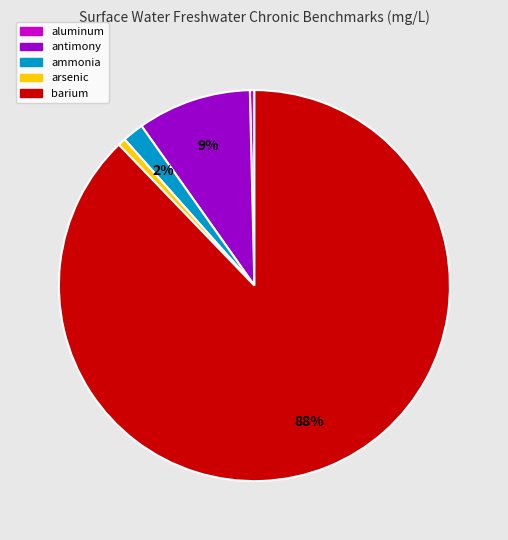

To the nearest percent, what is the average slice percentage?

20%